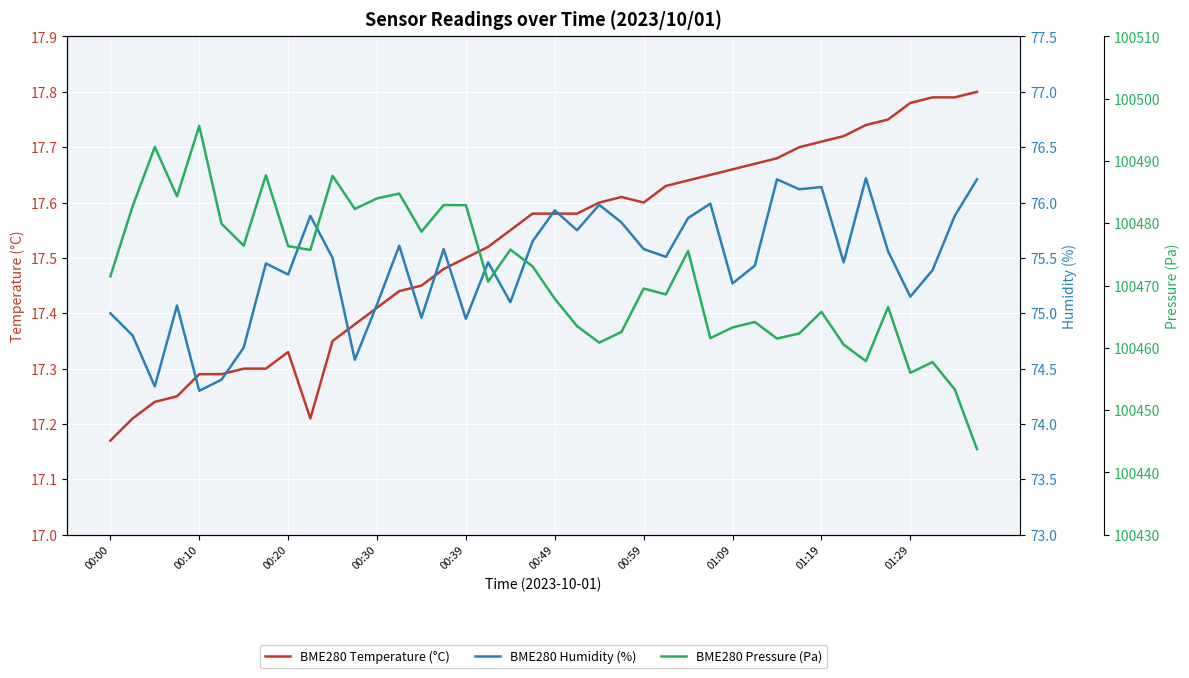

Where is BME280 Humidity (%) nearest to the value 75?

00:00